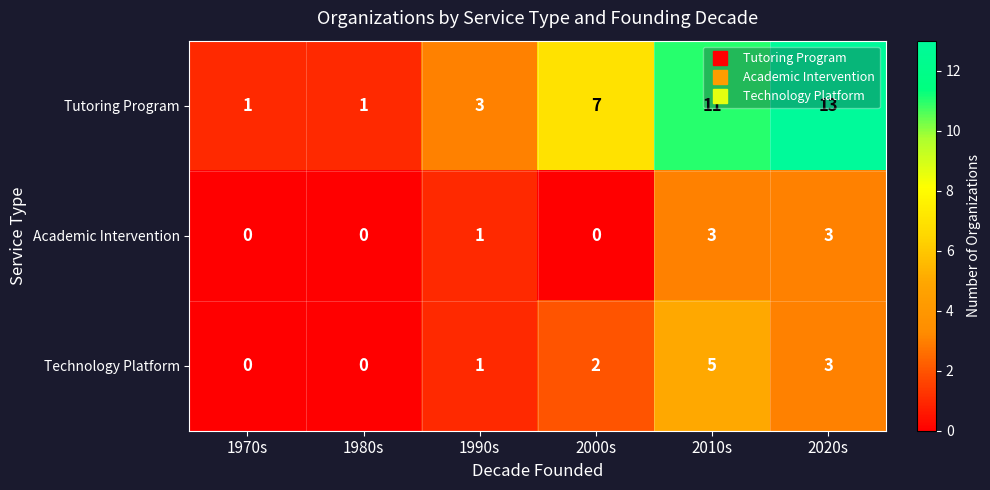

What is the sum of the Technology Platform values at 1970s and 2020s?

3